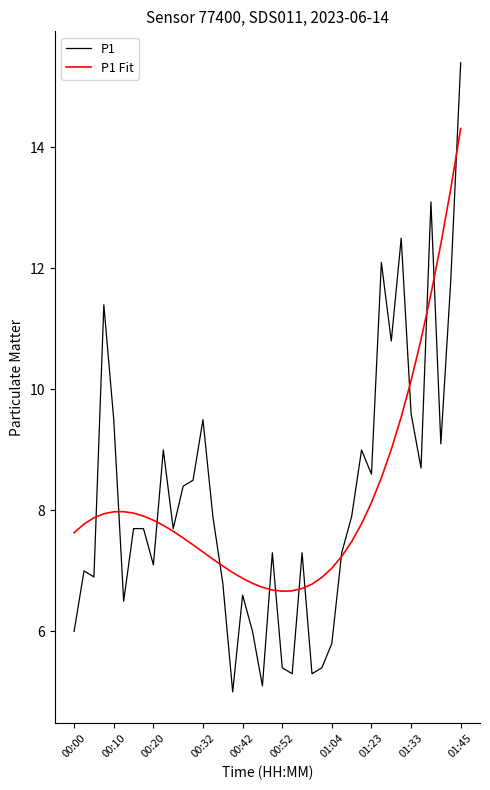

What is the maximum value shown in the chart?

15.4